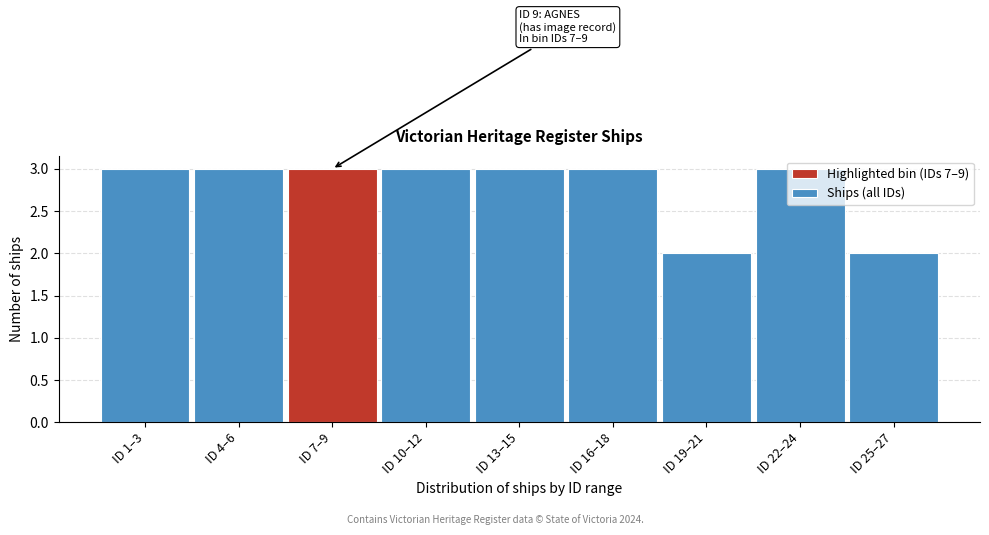

Approximately how many times larger is the value at ID 7–9 compared to ID 25–27?

1.5